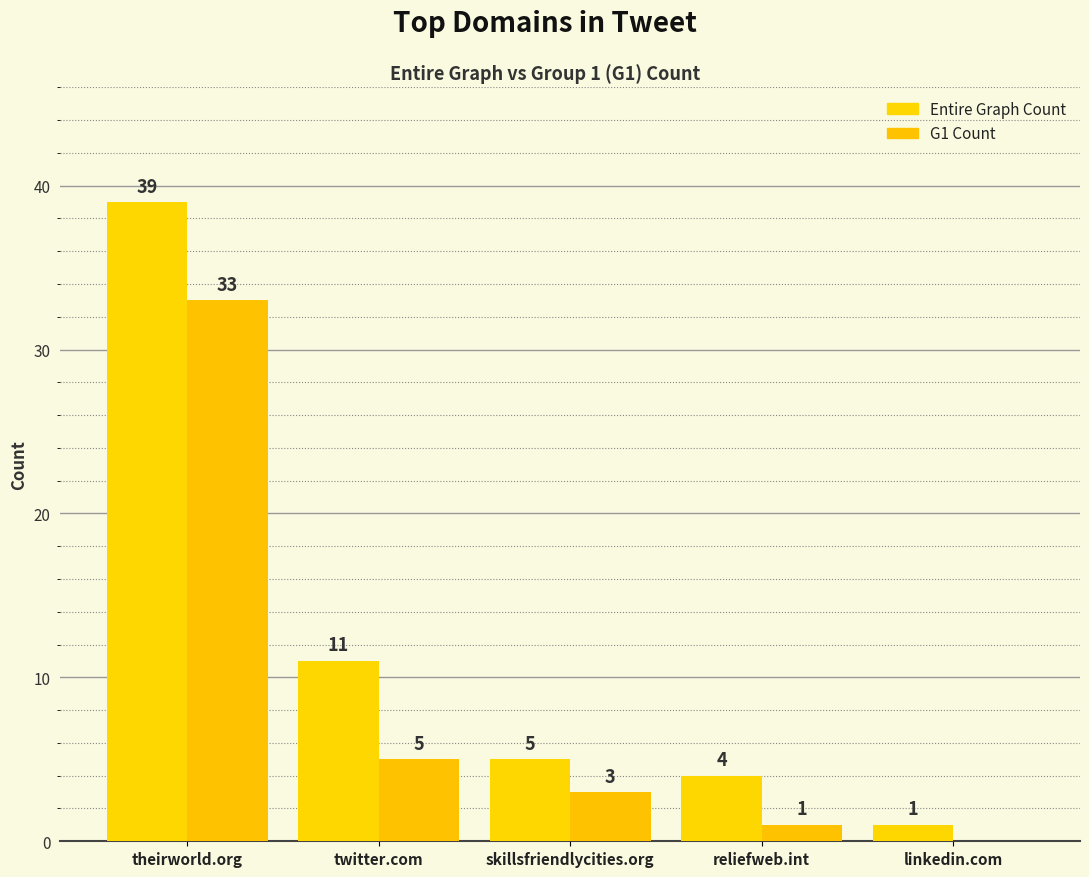

Which category has the highest value across all series?

theirworld.org